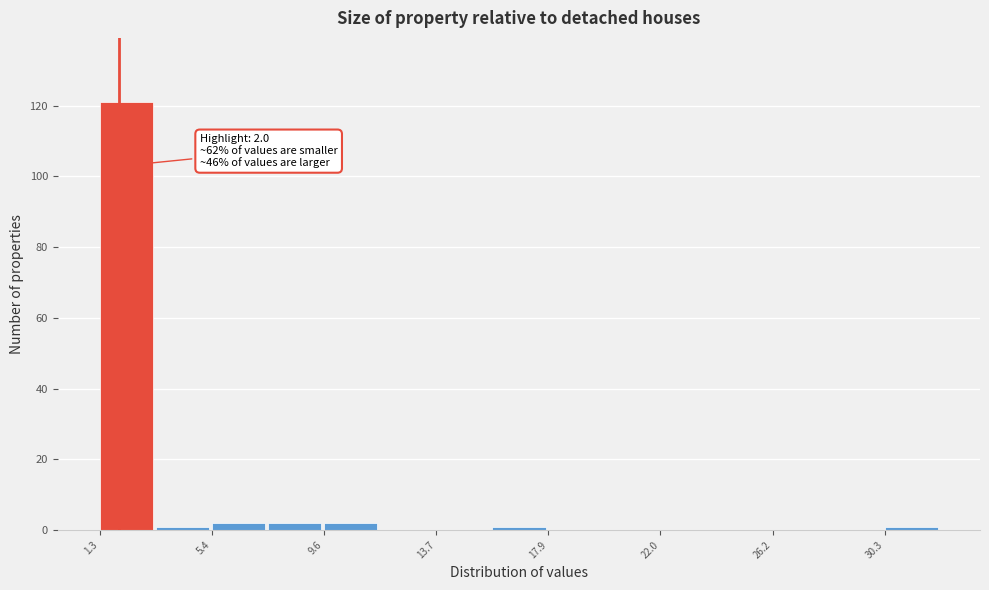

Over which range of the x-axis is the bar tallest?

1.5 to 3.5